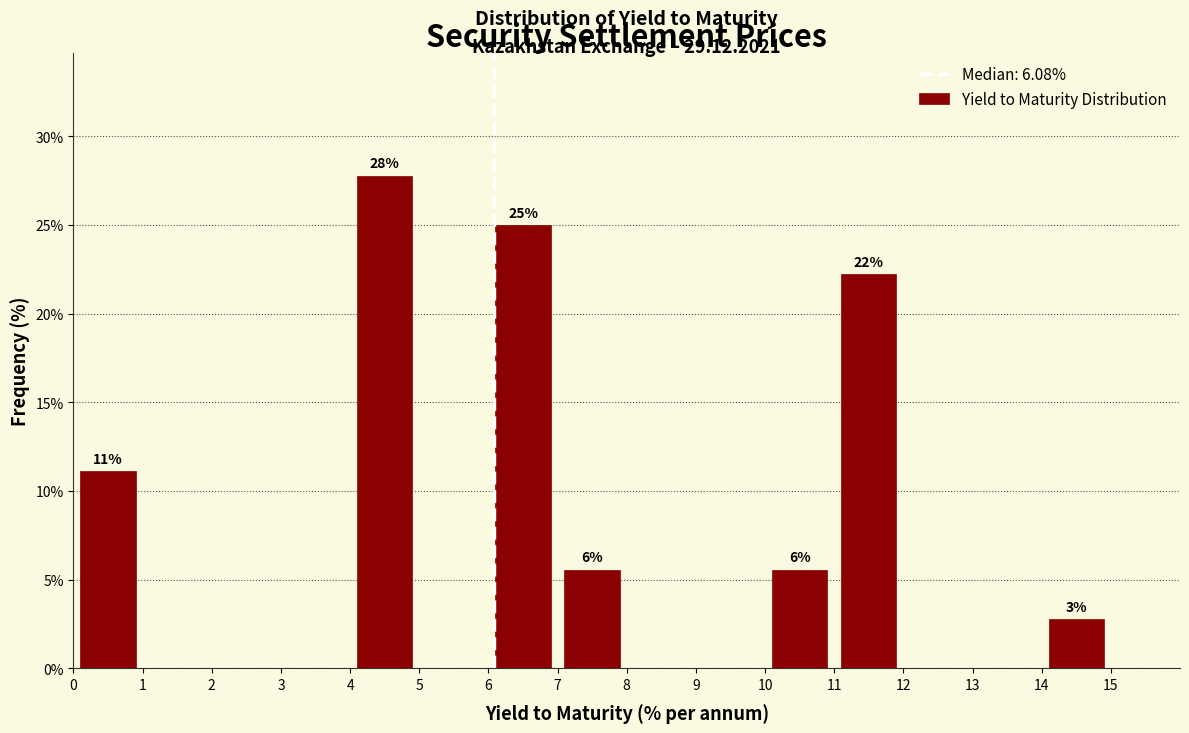

Which range on the x-axis has the tallest bar?

4 to 5